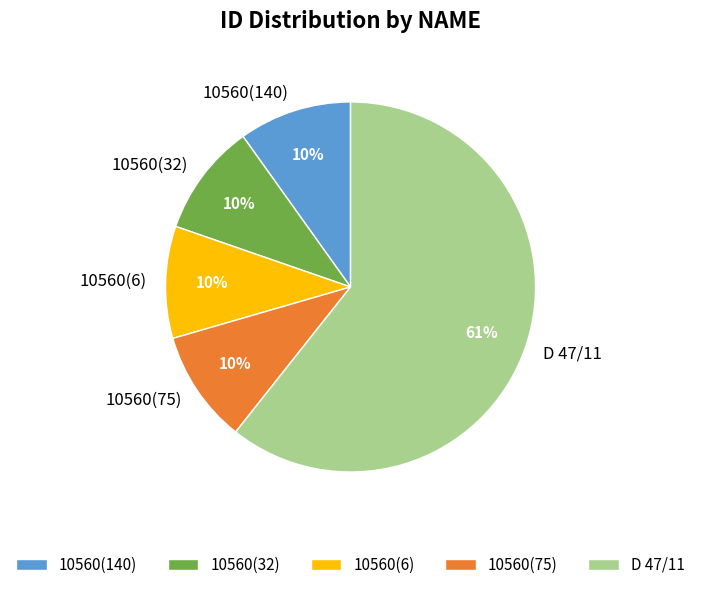

To the nearest percent, what is the combined percentage of 10560(32) and 10560(6)?

20%